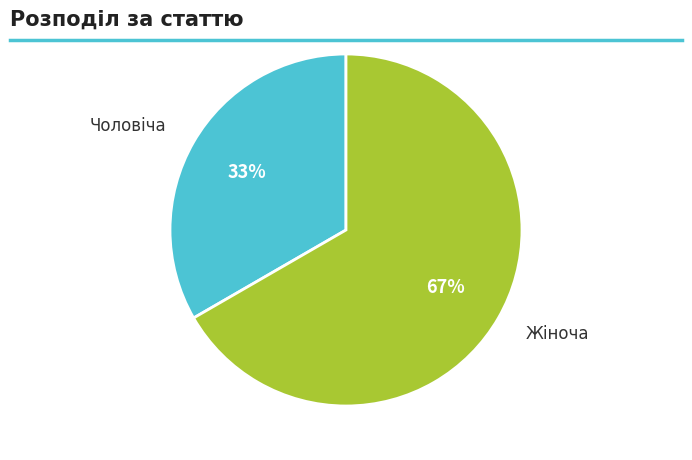

What is the ratio of the value at Чоловіча to the value at Жіноча?

0.5